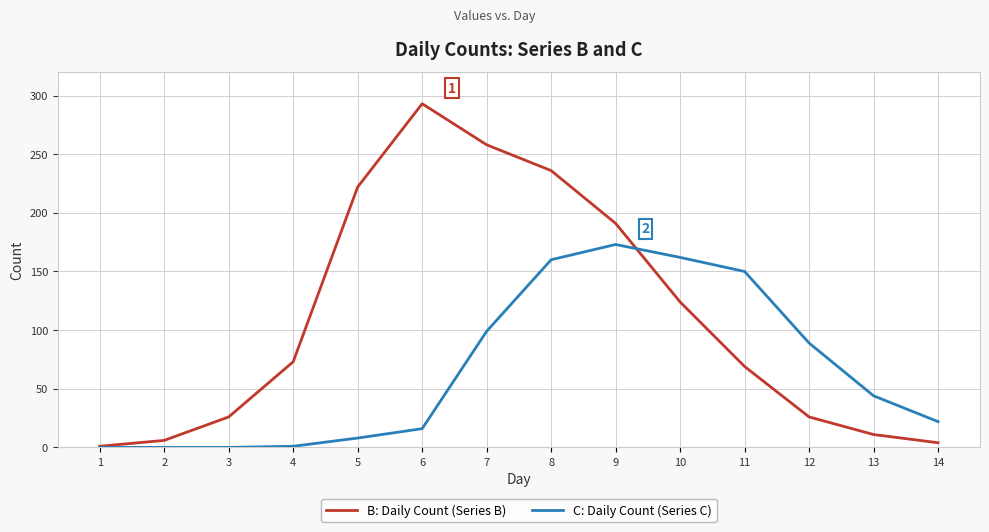

What is the greatest value displayed?

293